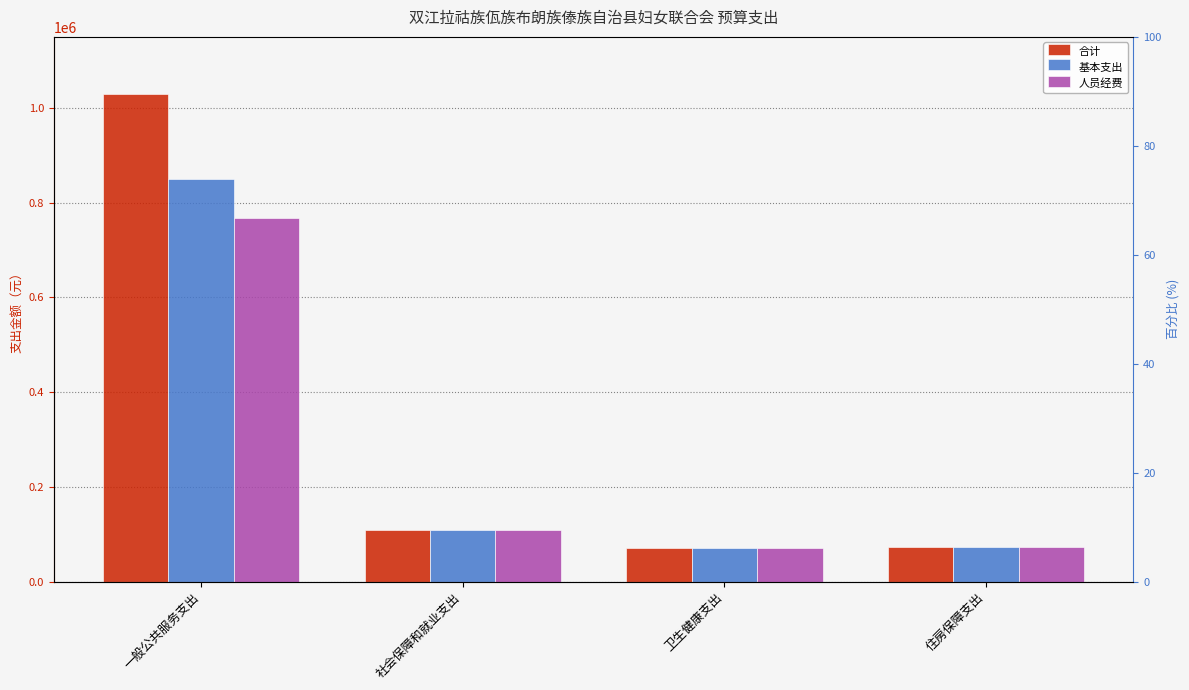

Is it true that 基本支出 equals 26823.6 at 住房保障支出?

False